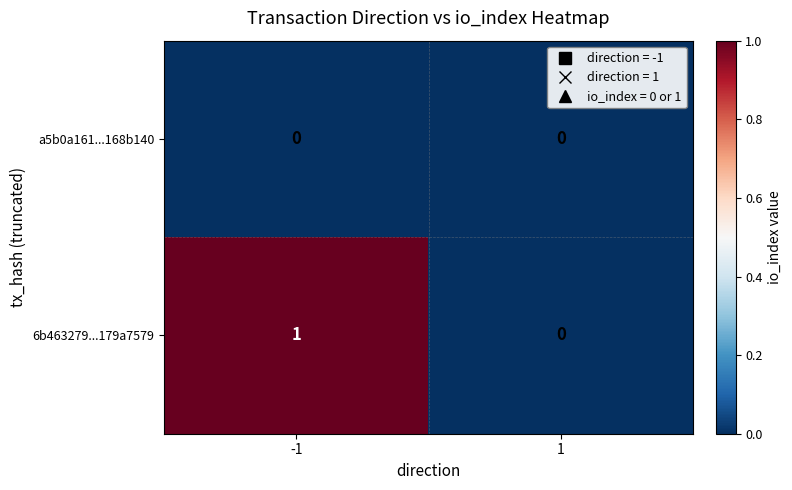

How many data points does each series have?

2